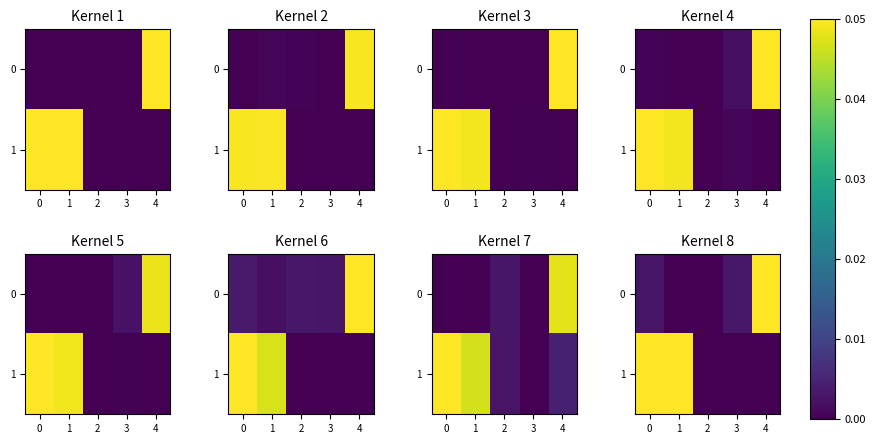

Is the value of 1 at 2 greater than the value of 0 at 2?

No